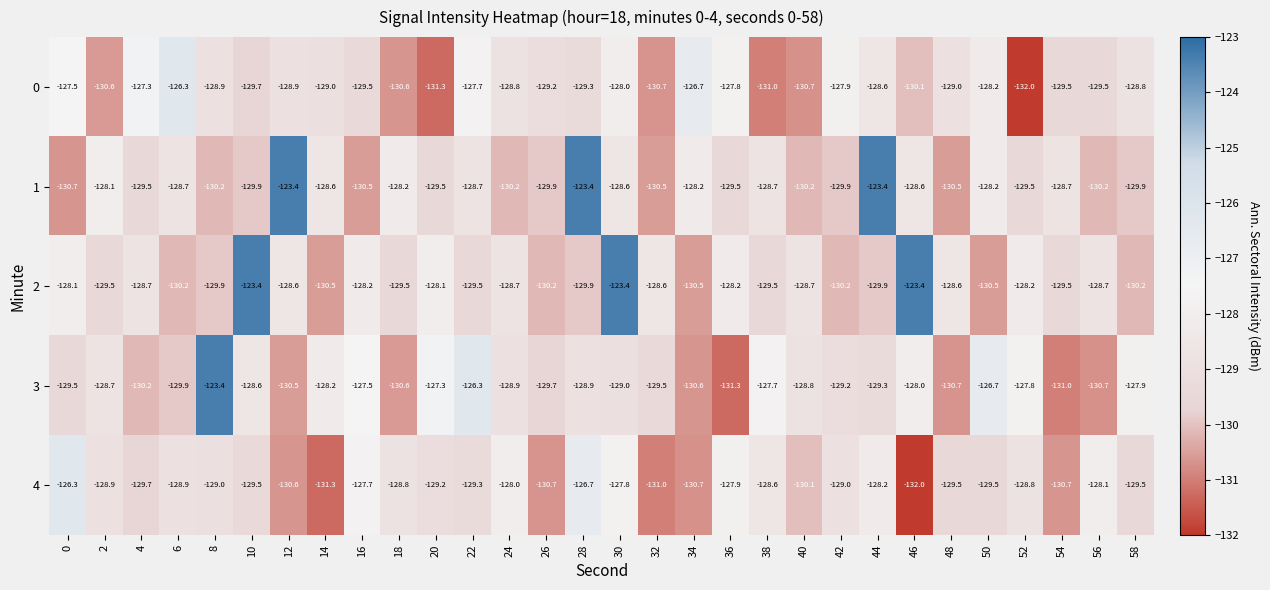

The value of 2 at 18 is -77.9. True or false?

False